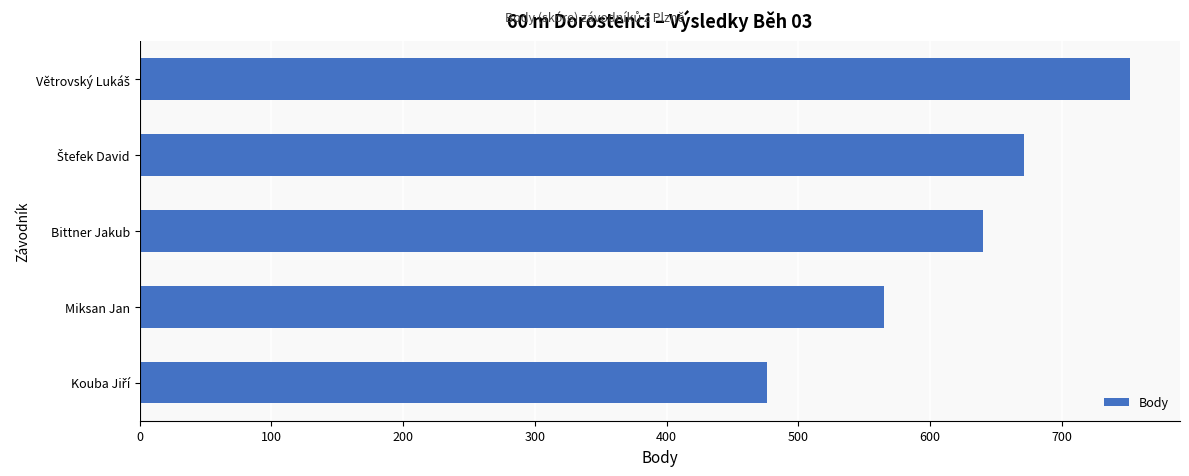

Are the bars grouped side by side (vs. stacked)?

No